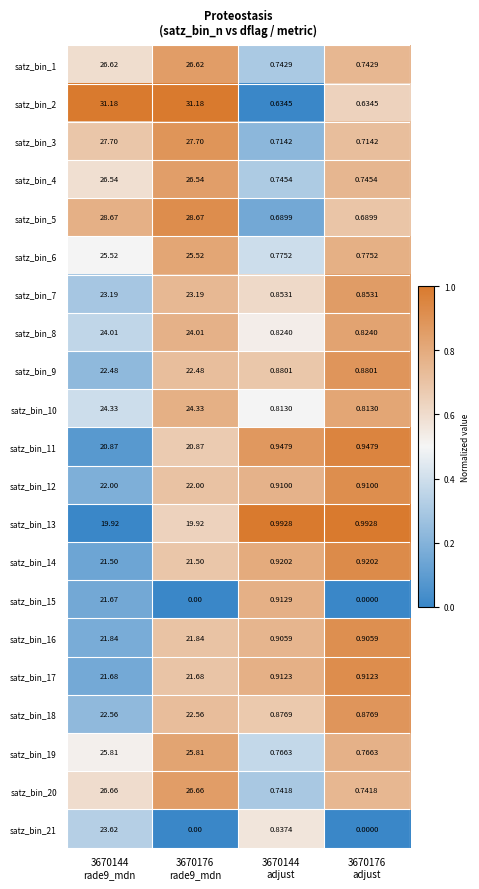

Rank the series at 3670144
adjust from lowest to highest value.

satz_bin_2, satz_bin_5, satz_bin_3, satz_bin_20, satz_bin_1, satz_bin_4, satz_bin_19, satz_bin_6, satz_bin_10, satz_bin_8, satz_bin_21, satz_bin_7, satz_bin_18, satz_bin_9, satz_bin_16, satz_bin_12, satz_bin_17, satz_bin_15, satz_bin_14, satz_bin_11, satz_bin_13